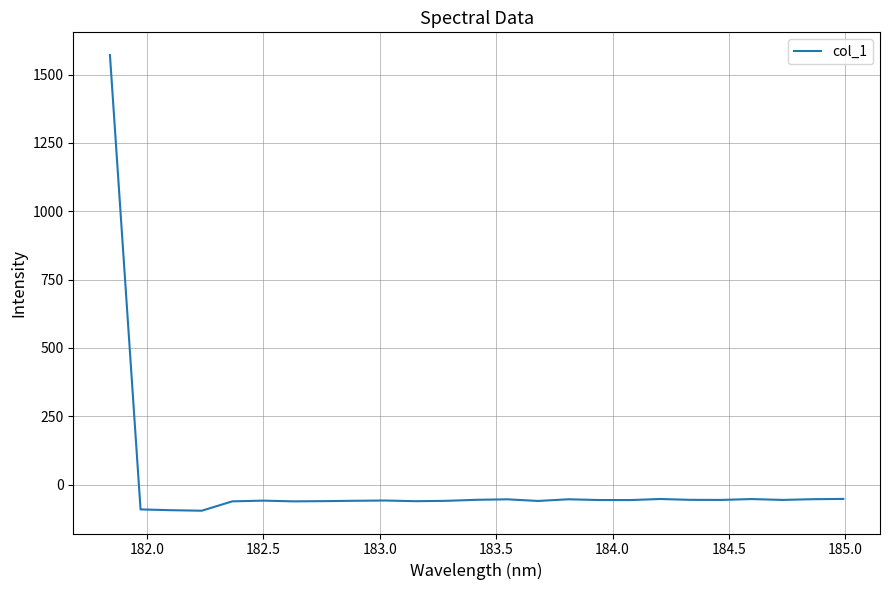

What is the difference between the maximum and minimum values?

1667.3